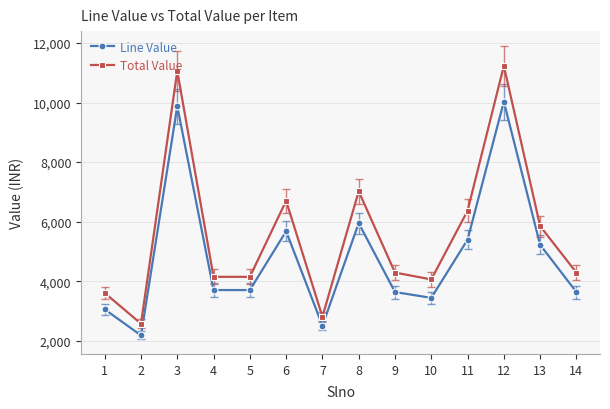

Does the chart display data point markers on the line(s)?

Yes